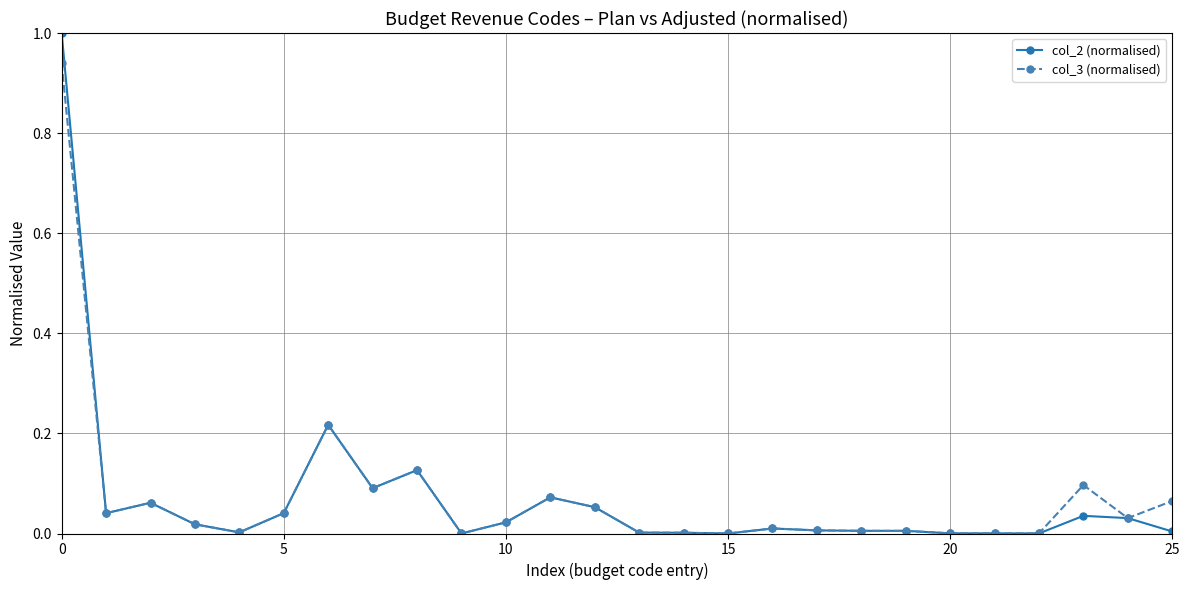

Which series has the widest spread of values?

col_2 (normalised)